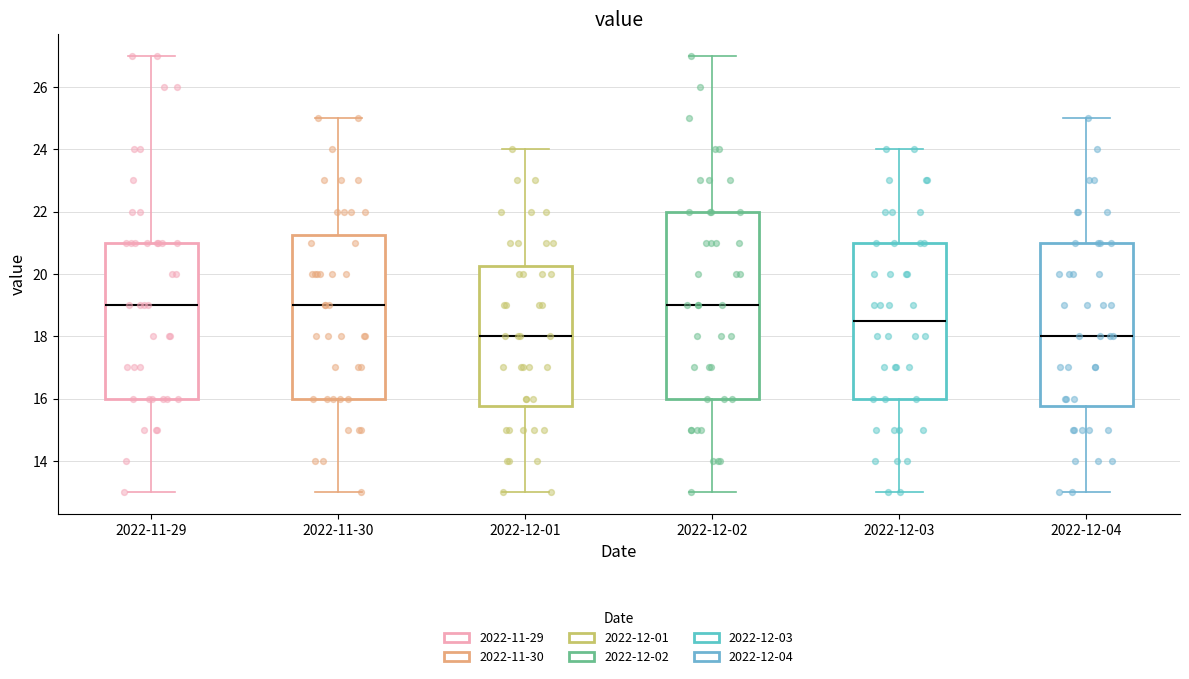

Reading left to right, read every box against the y-axis: the position of its median line, the range the box covers, and the ends of its whiskers. The values are not printed on the chart, so give them approximately, as read against the axis.

2022-11-29: median 19.0, box 16.0 to 21.0, whiskers 13.0 to 27.0
2022-11-30: median 19.0, box 16.0 to 21.2, whiskers 13.0 to 25.0
2022-12-01: median 18.0, box 15.8 to 20.2, whiskers 13.0 to 24.0
2022-12-02: median 19.0, box 16.0 to 22.0, whiskers 13.0 to 27.0
2022-12-03: median 18.6, box 16.0 to 21.0, whiskers 13.0 to 24.0
2022-12-04: median 18.0, box 15.8 to 21.0, whiskers 13.0 to 25.0